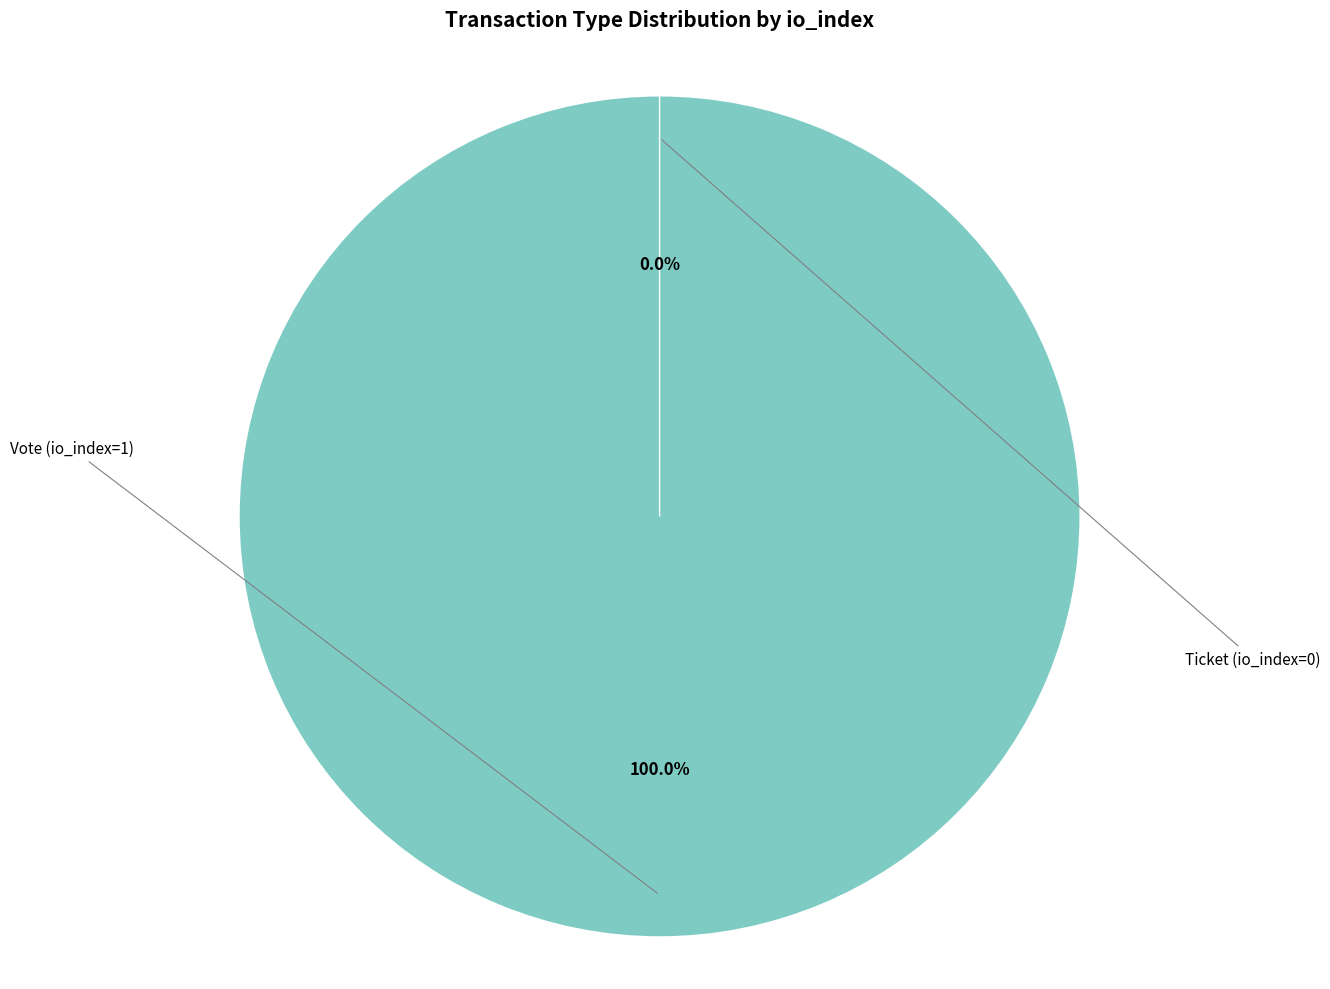

Is it true that Vote (io_index=1) is 100% of the pie?

True